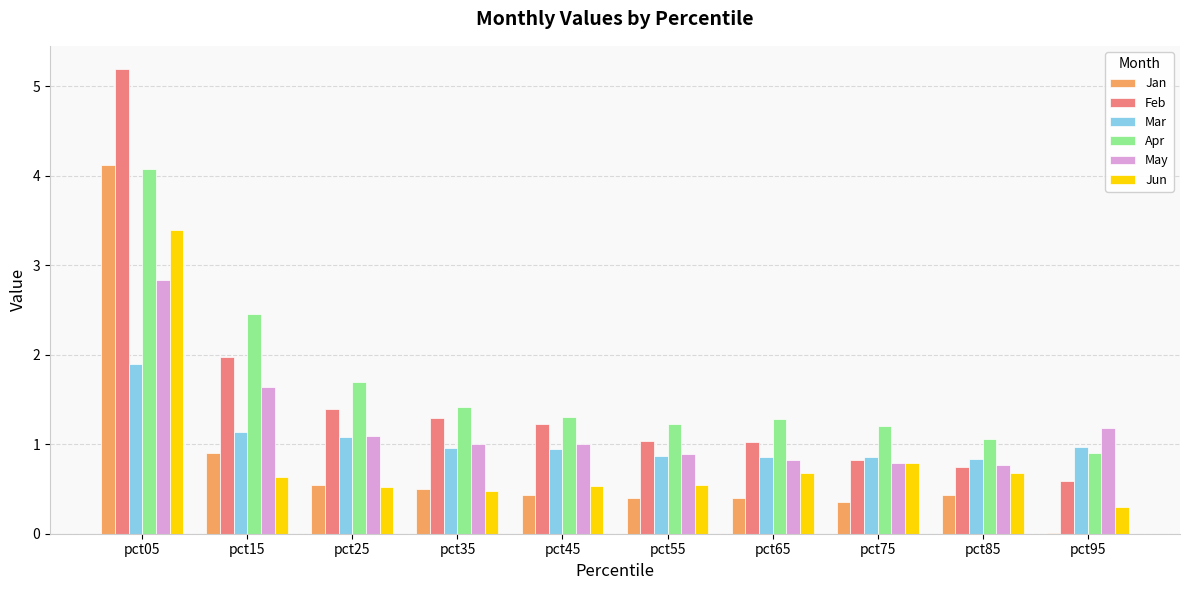

What is the sum of all Jun values?

8.5